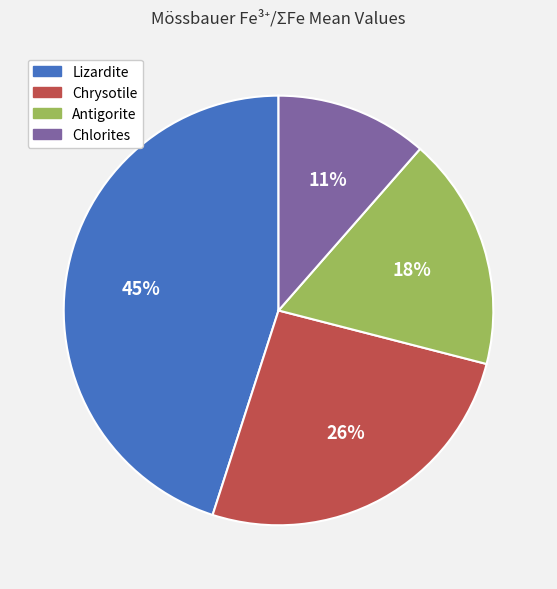

Does Chrysotile represent more than half of the total?

No